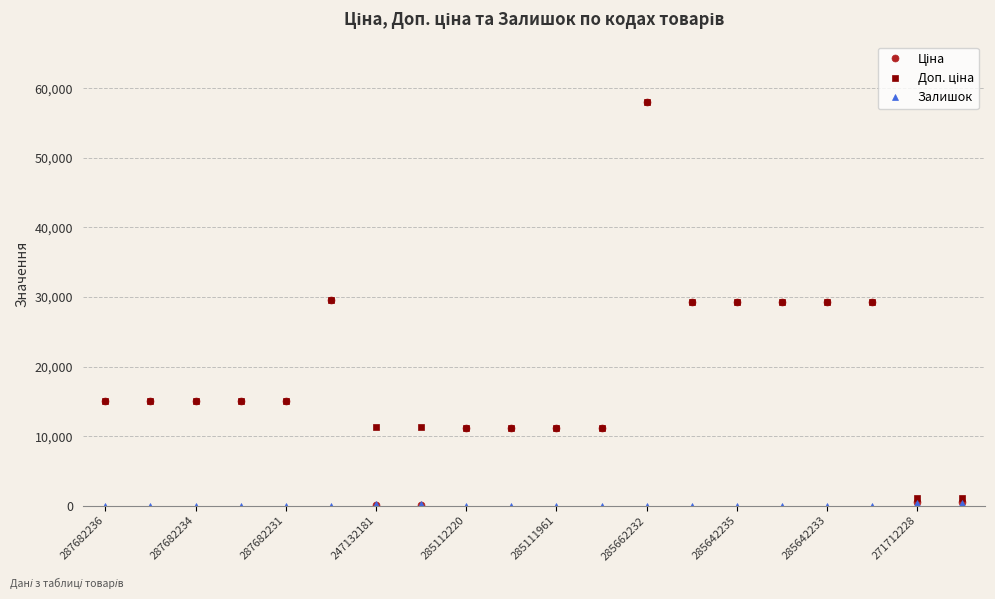

At how many categories does at least one series exceed 26731?

7